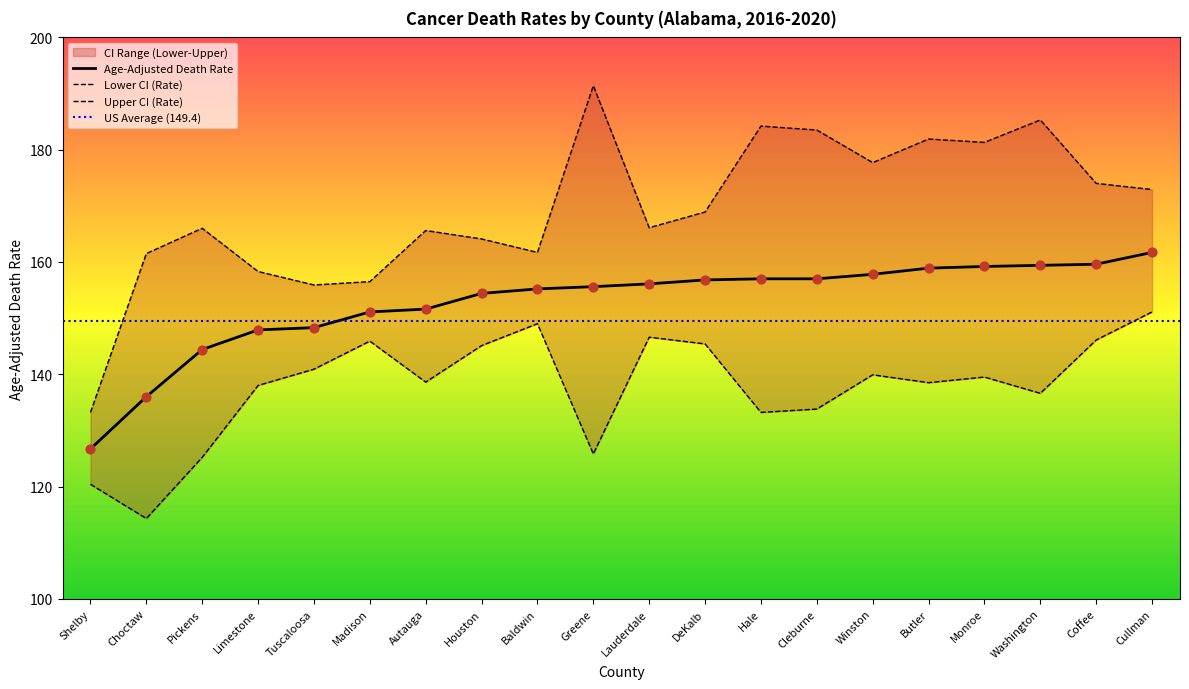

Is the value of Age-Adjusted Death Rate at Shelby greater than the value of Lower CI (Rate) at Tuscaloosa?

No